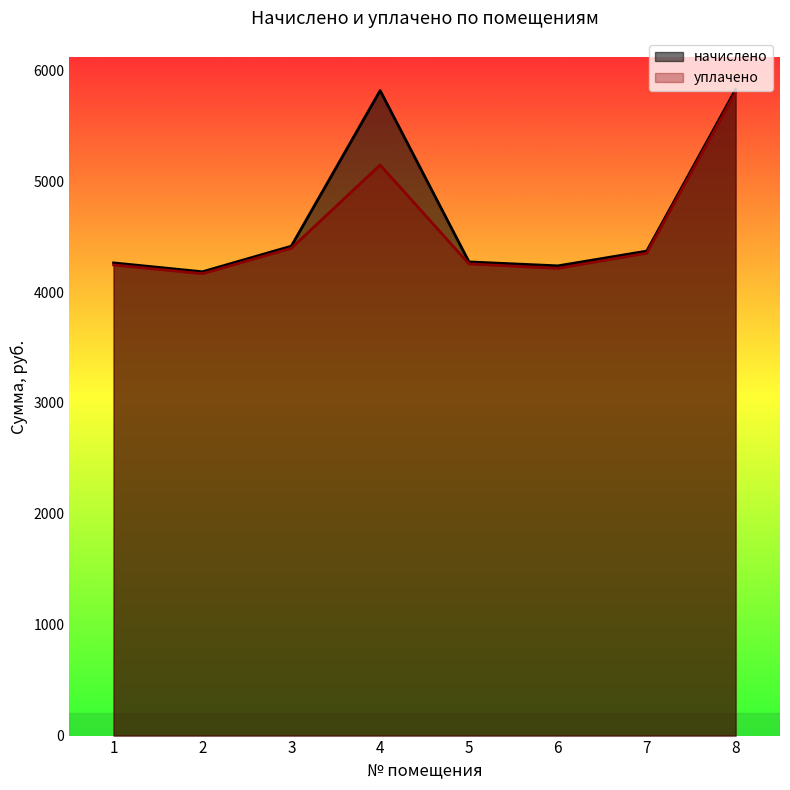

How many lines are shown in the chart?

2